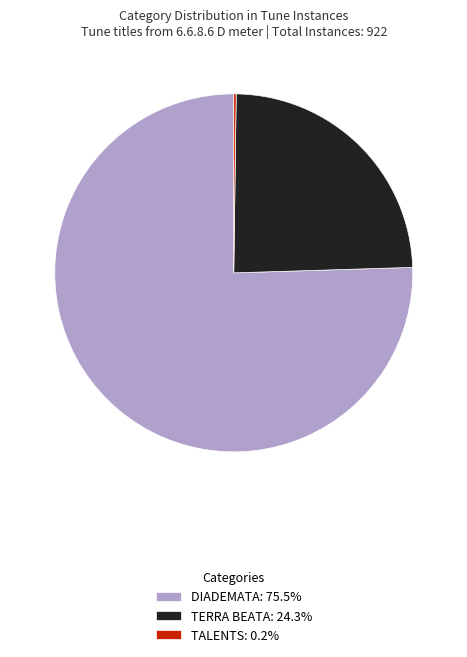

Is there a majority slice in this chart?

Yes